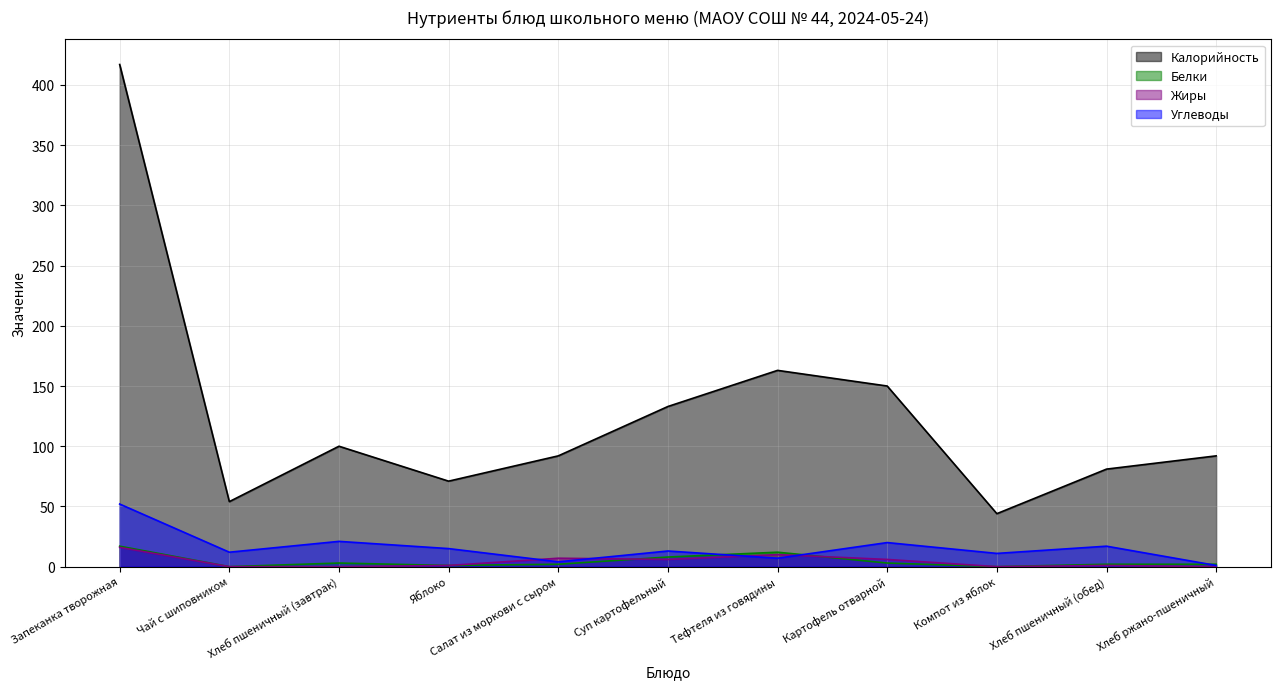

What is the value of the Калорийность point at the 8th from the left?

150